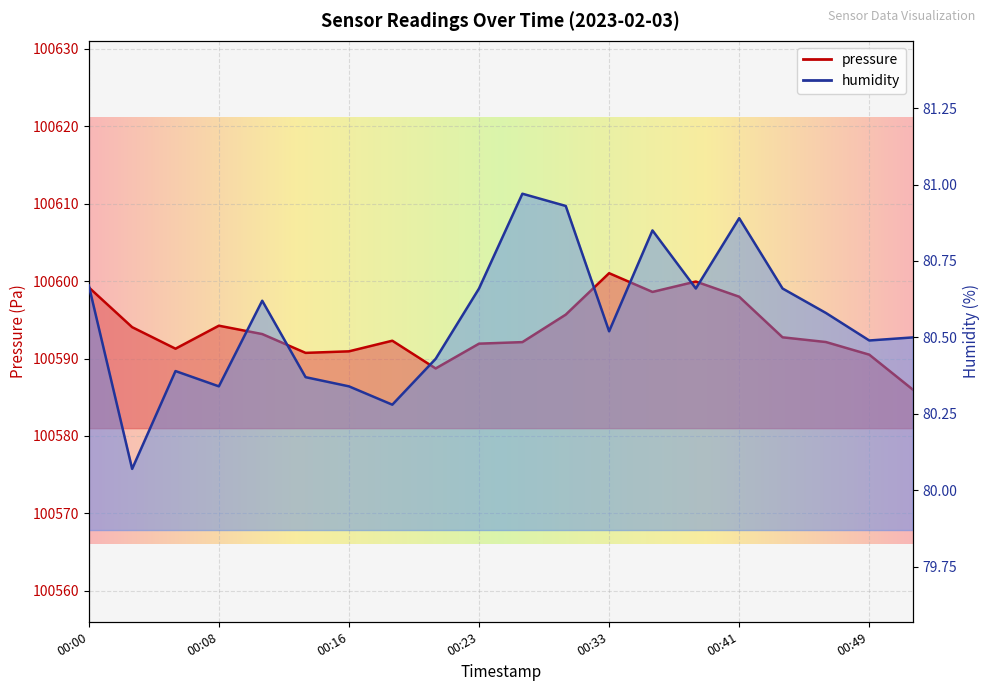

Read the pressure value at 00:36.

100598.6